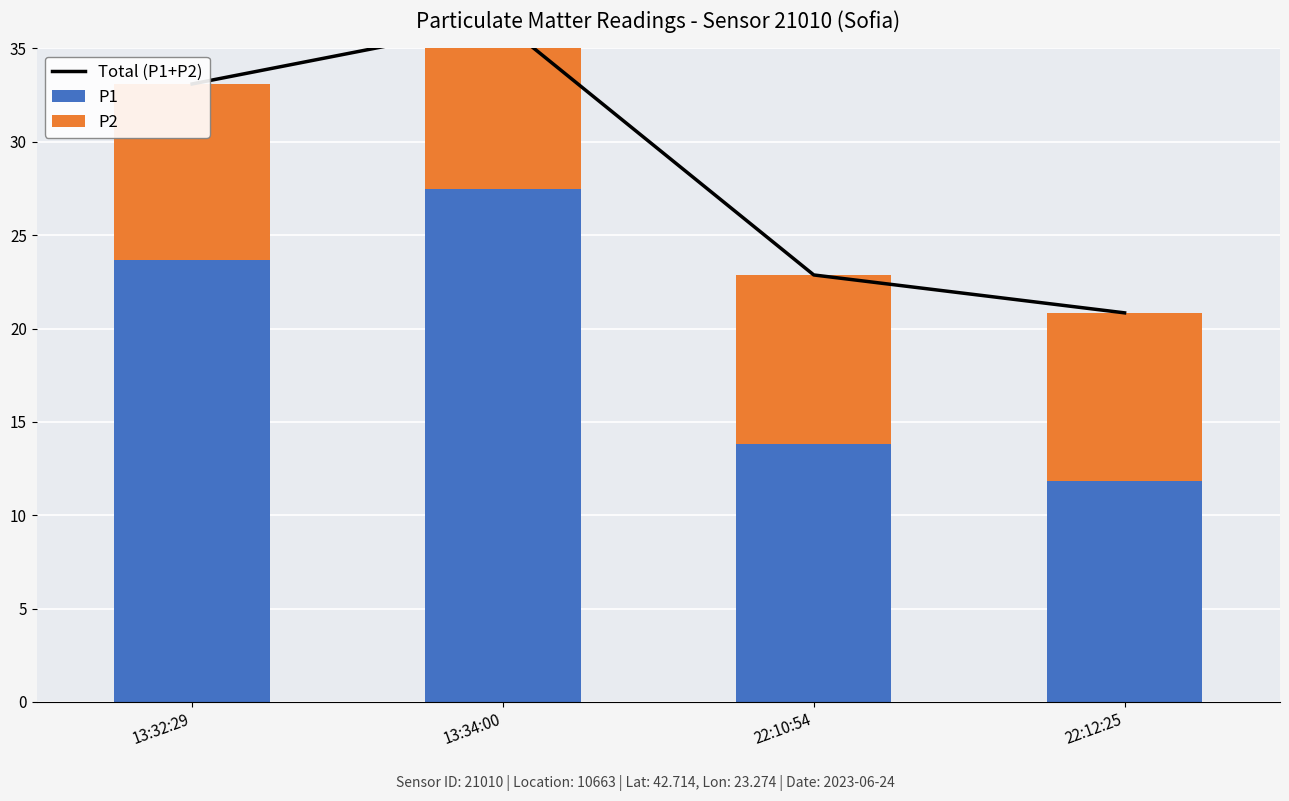

Where is Total (P1+P2) nearest to the value 28?

13:32:29